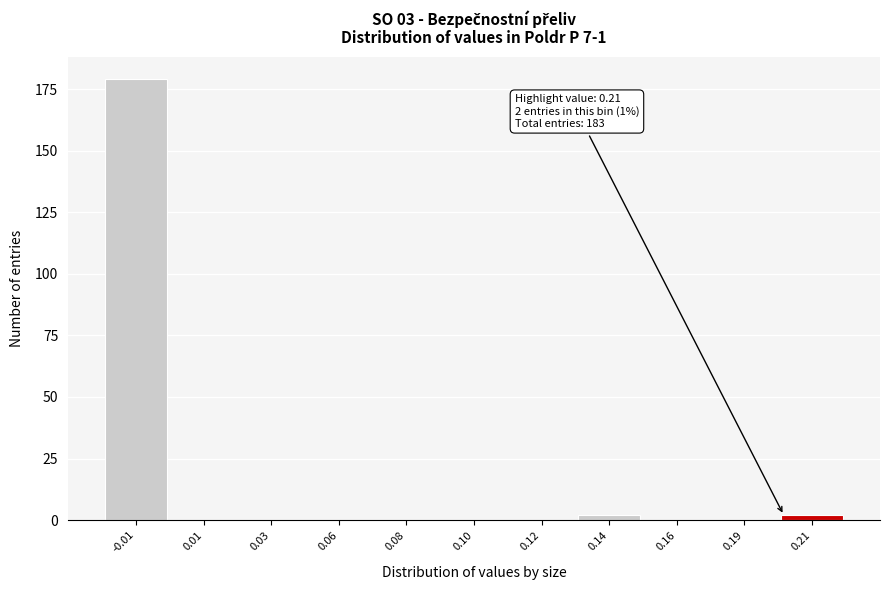

Reading left to right, transcribe all the data shown in this chart.

-0.01=179	0.01=0	0.03=0	0.06=0	0.08=0	0.10=0	0.12=0	0.14=2	0.16=0	0.19=0	0.21=2